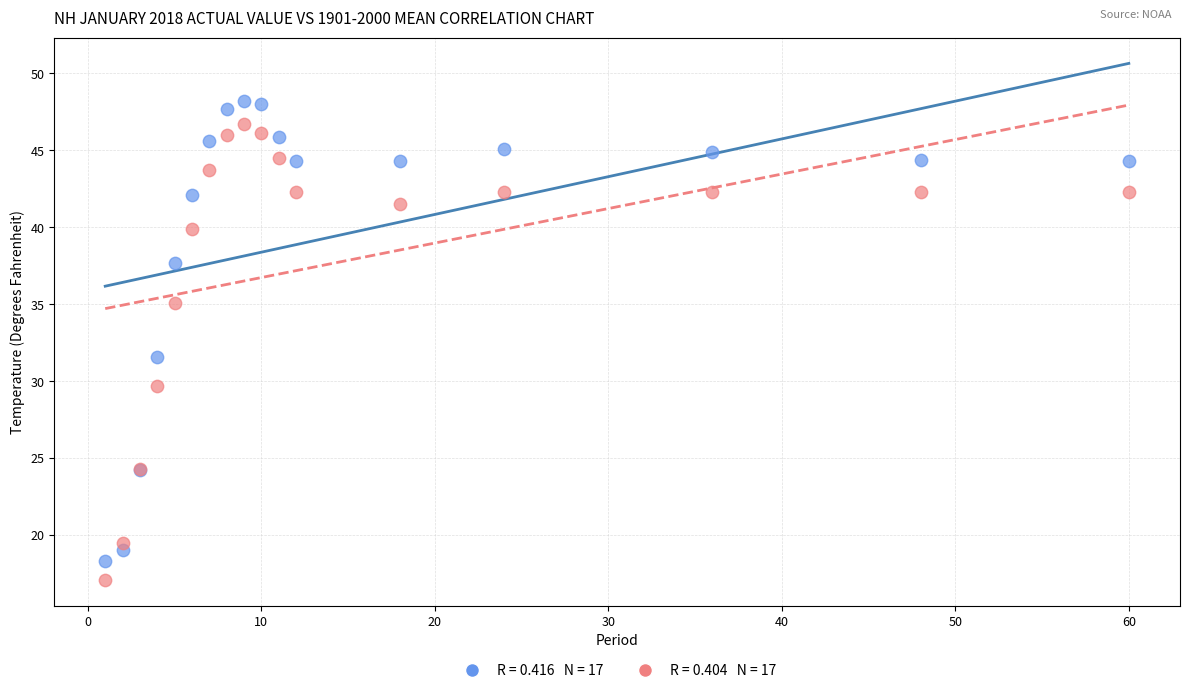

Across all series, what Y value is closest to 32?

31.6